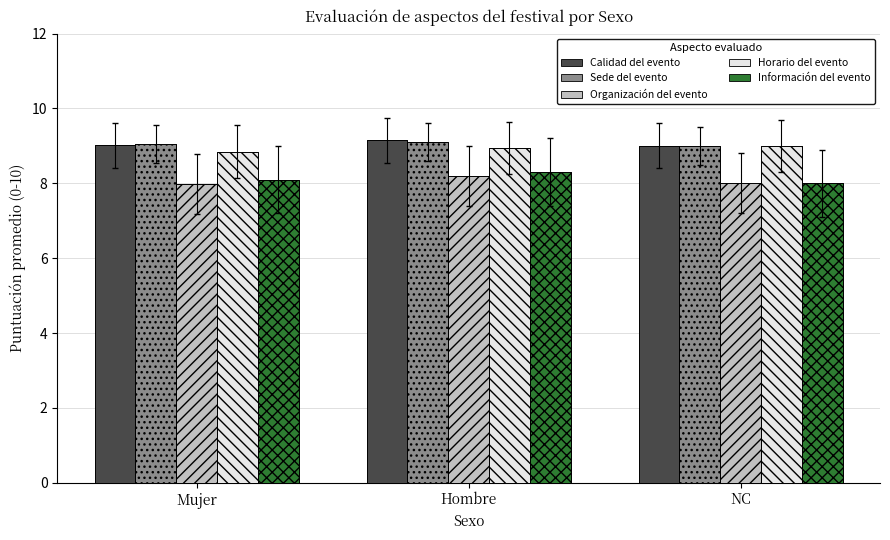

How many bars are there in total?

15